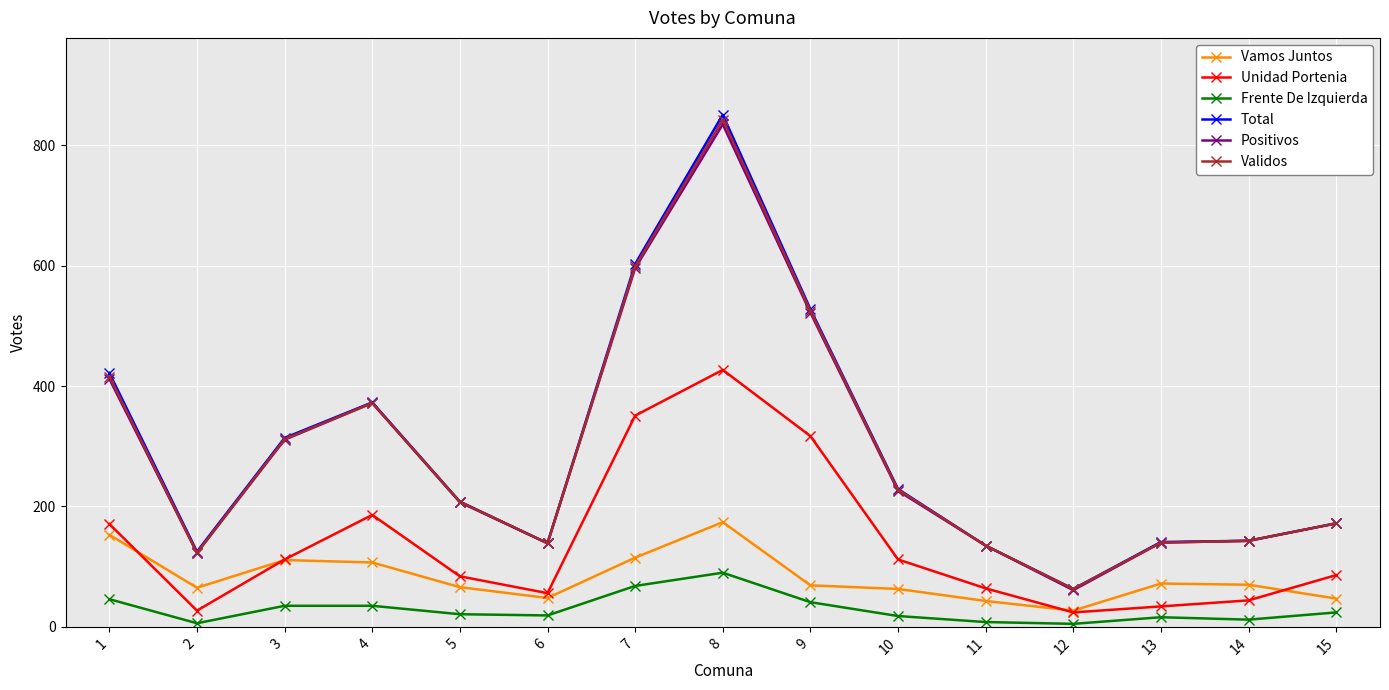

True or false: Vamos Juntos and Total intersect in this chart.

False